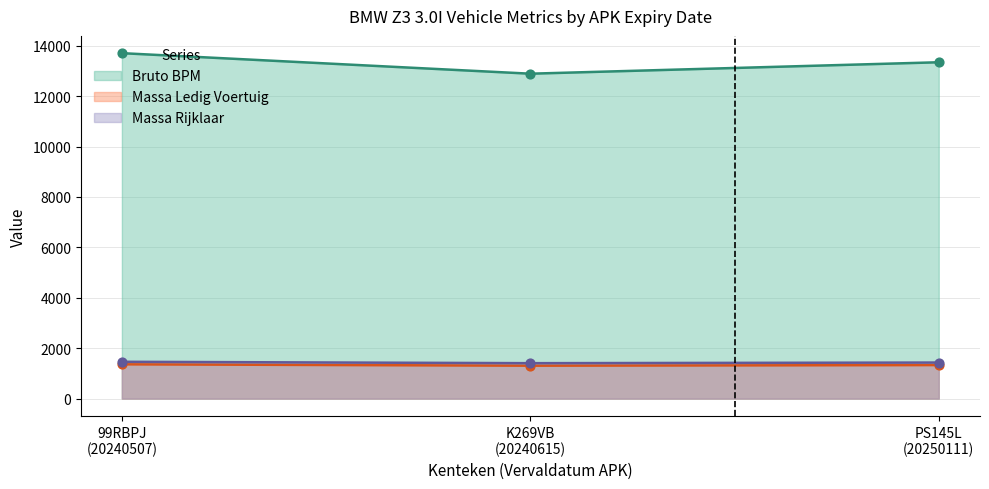

Which series has the largest total across all categories?

bruto_bpm